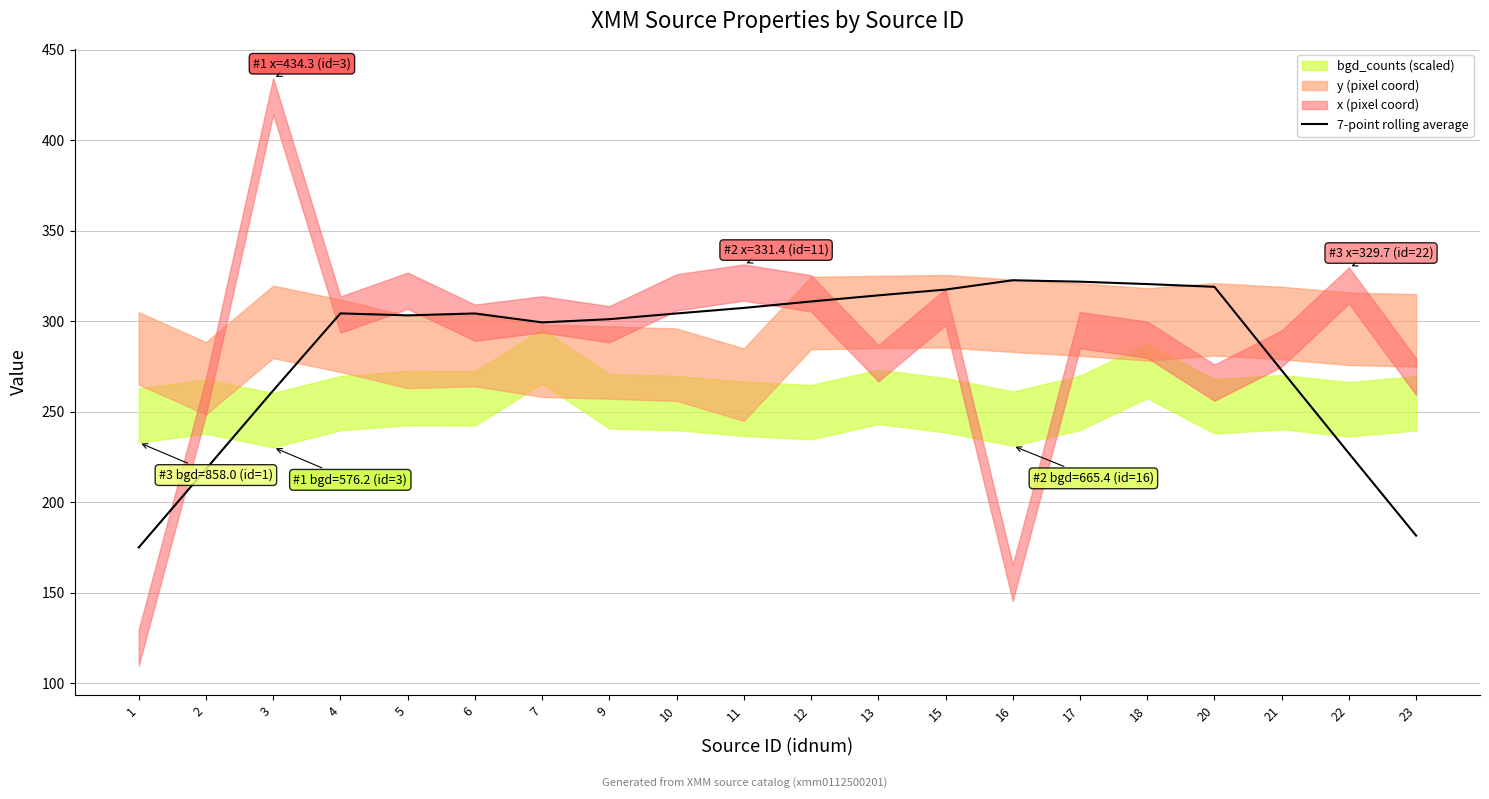

Is it true that the value at 3 is 418.4?

False